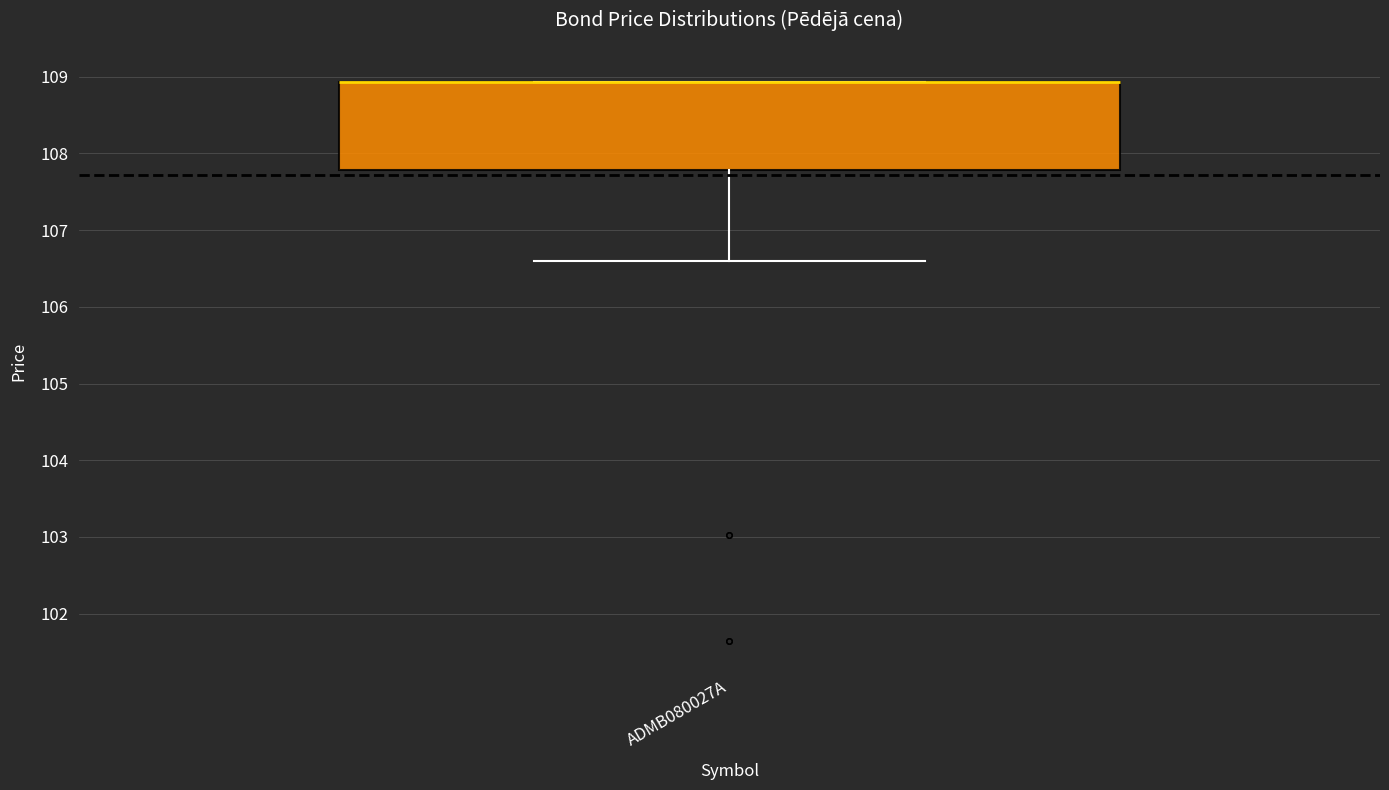

Transcribe this box plot: give where the median line is, the range the box spans, and where the two whiskers end, as read against the y-axis. The values are not printed on the chart, so give them approximately, as read against the axis.

median 108.9 (drawn on the box's upper edge), box 107.8 to 108.9, whiskers 106.6 to 108.9